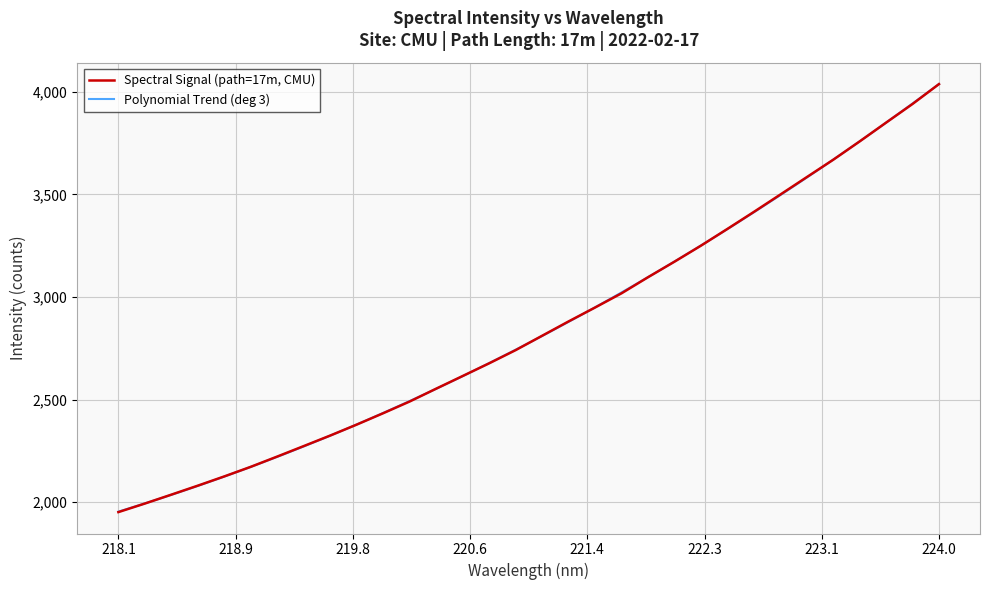

Read the value at 221.8812.

3096.4